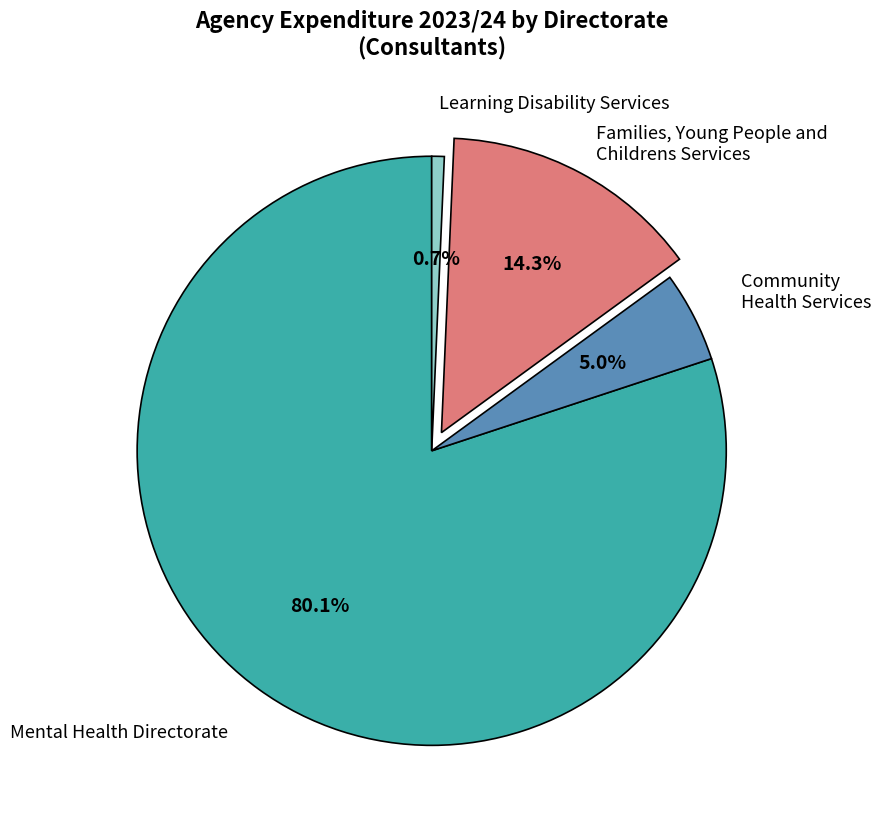

Does any single category account for the majority?

Yes